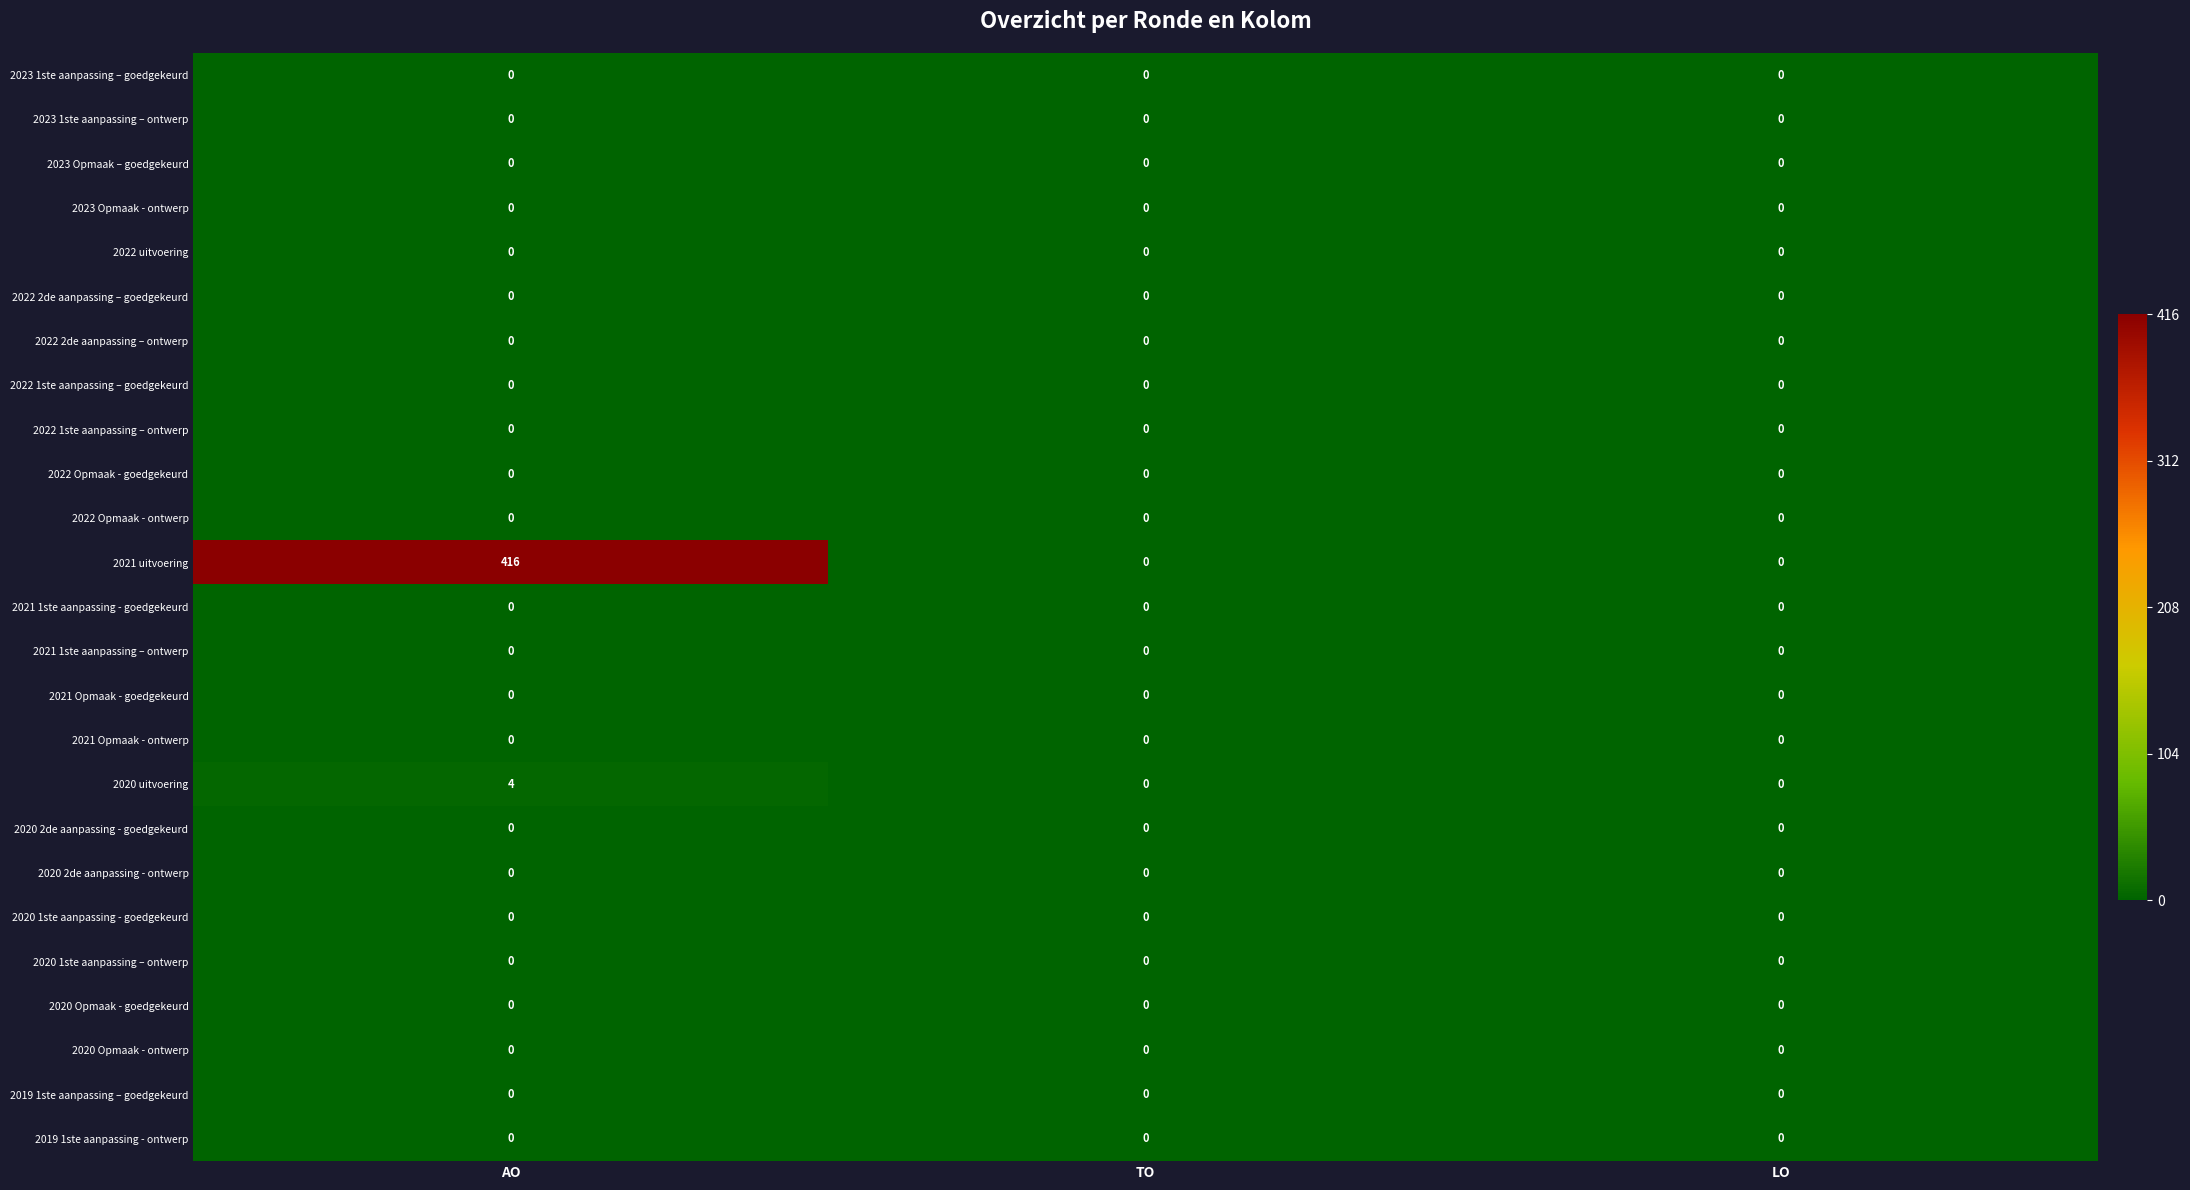

Which category has the highest value in the 2020 uitvoering series?

AO